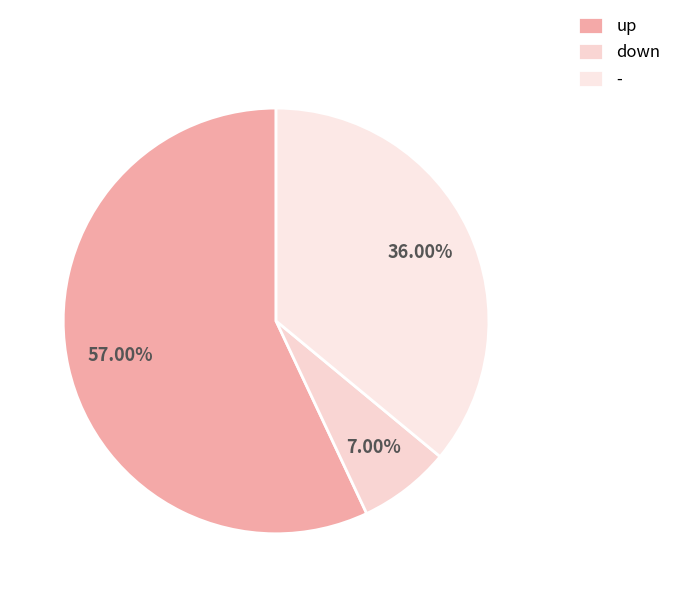

What is the largest slice in the pie chart?

up